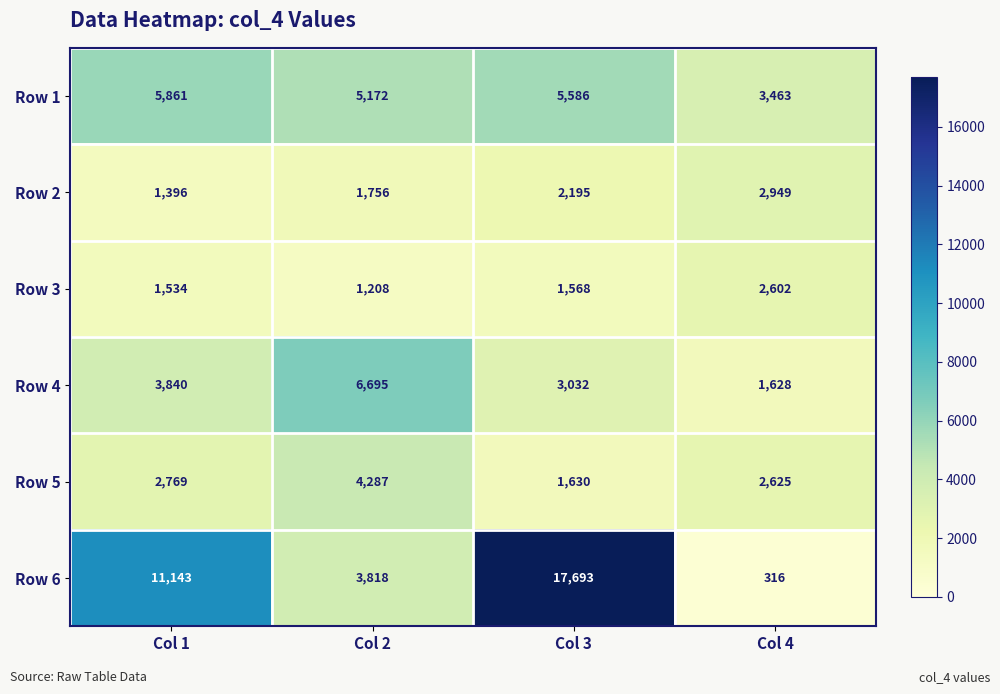

Between Col 2 and Col 3, which series saw the biggest shift?

Row 6